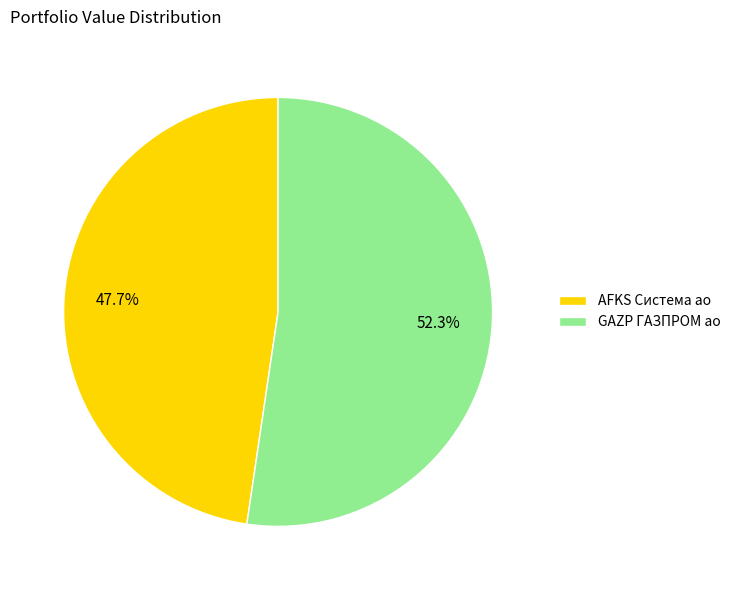

Is there a majority slice in this chart?

Yes